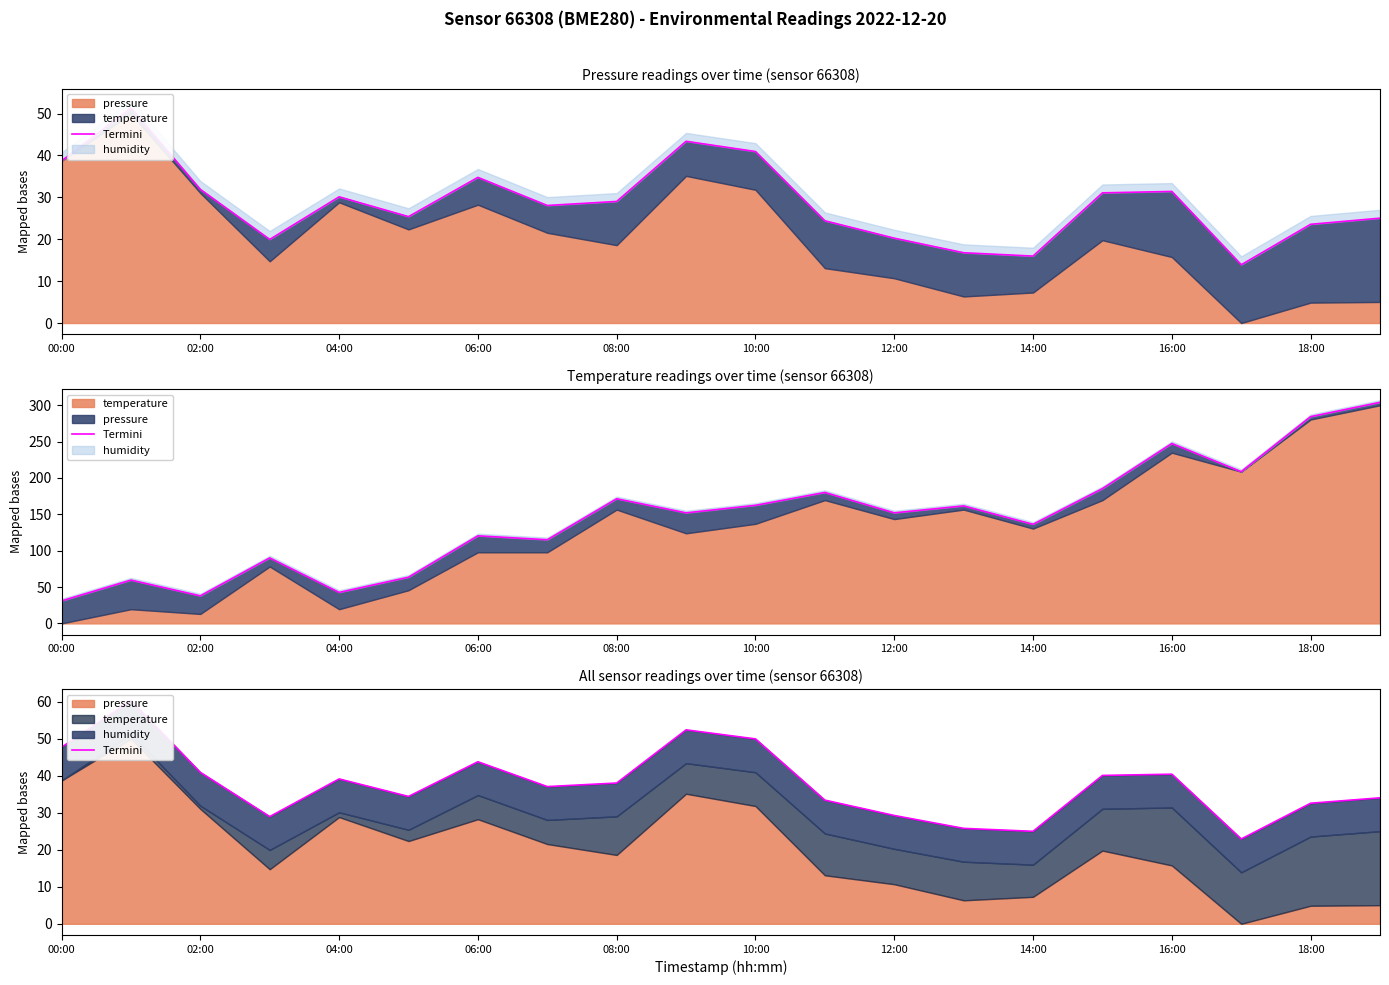

The value at 04:00 is 8.3. True or false?

False